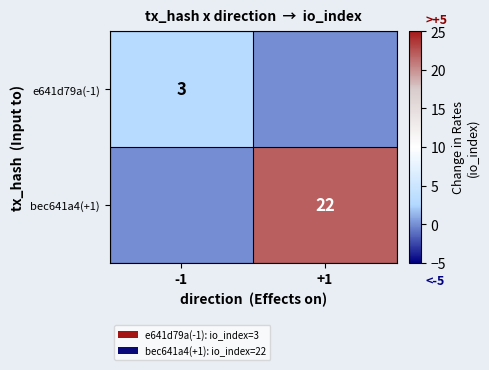

Which label corresponds to the largest value in the chart?

+1